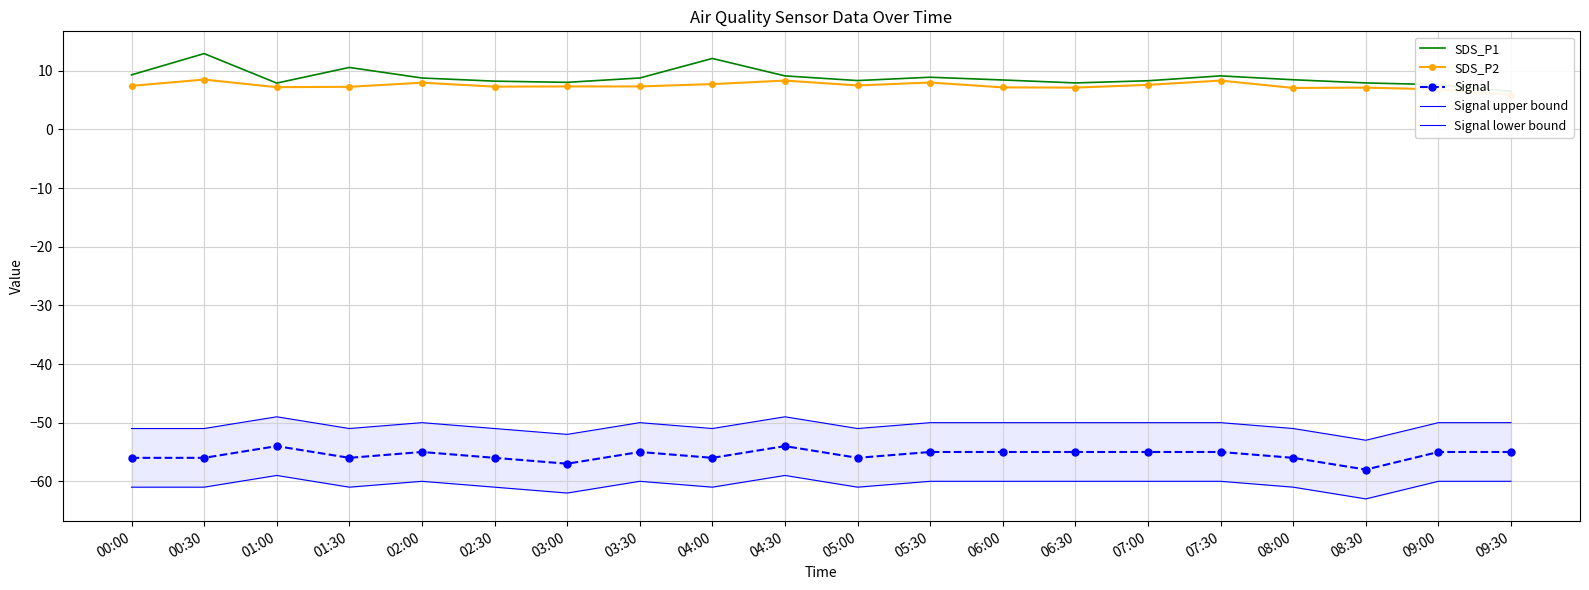

Reading right to left, what are all the values shown in this chart?

SDS_P1: 6.5	7.6	7.9	8.5	9.1	8.3	7.9	8.4	8.9	8.3	9.1	12.1	8.8	8.0	8.2	8.8	10.6	7.9	12.9	9.3
SDS_P2: 5.9	6.8	7.1	7.1	8.3	7.6	7.1	7.2	8.0	7.5	8.3	7.7	7.3	7.3	7.3	8.0	7.3	7.2	8.5	7.4
Signal: -55.0	-55.0	-58.0	-56.0	-55.0	-55.0	-55.0	-55.0	-55.0	-56.0	-54.0	-56.0	-55.0	-57.0	-56.0	-55.0	-56.0	-54.0	-56.0	-56.0
Signal upper bound: -50.0	-50.0	-53.0	-51.0	-50.0	-50.0	-50.0	-50.0	-50.0	-51.0	-49.0	-51.0	-50.0	-52.0	-51.0	-50.0	-51.0	-49.0	-51.0	-51.0
Signal lower bound: -60.0	-60.0	-63.0	-61.0	-60.0	-60.0	-60.0	-60.0	-60.0	-61.0	-59.0	-61.0	-60.0	-62.0	-61.0	-60.0	-61.0	-59.0	-61.0	-61.0